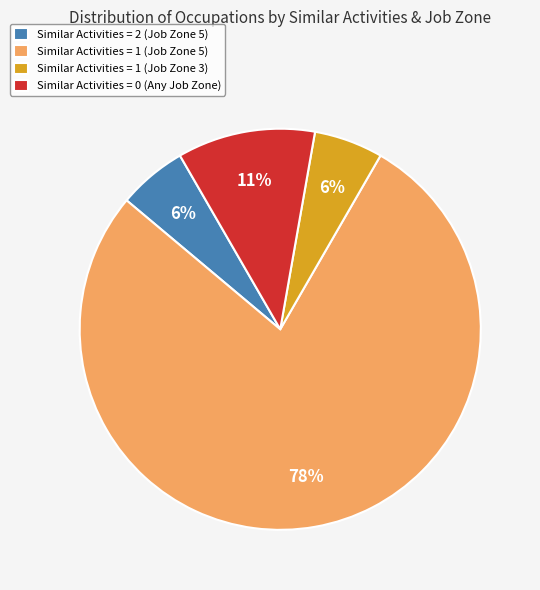

To the nearest percent, what percentage of the pie is Similar Activities = 1 (Job Zone 3)?

6%